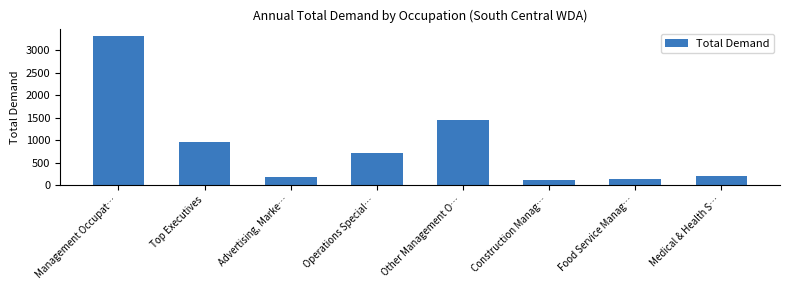

What position from the left is Medical & Health S…?

8